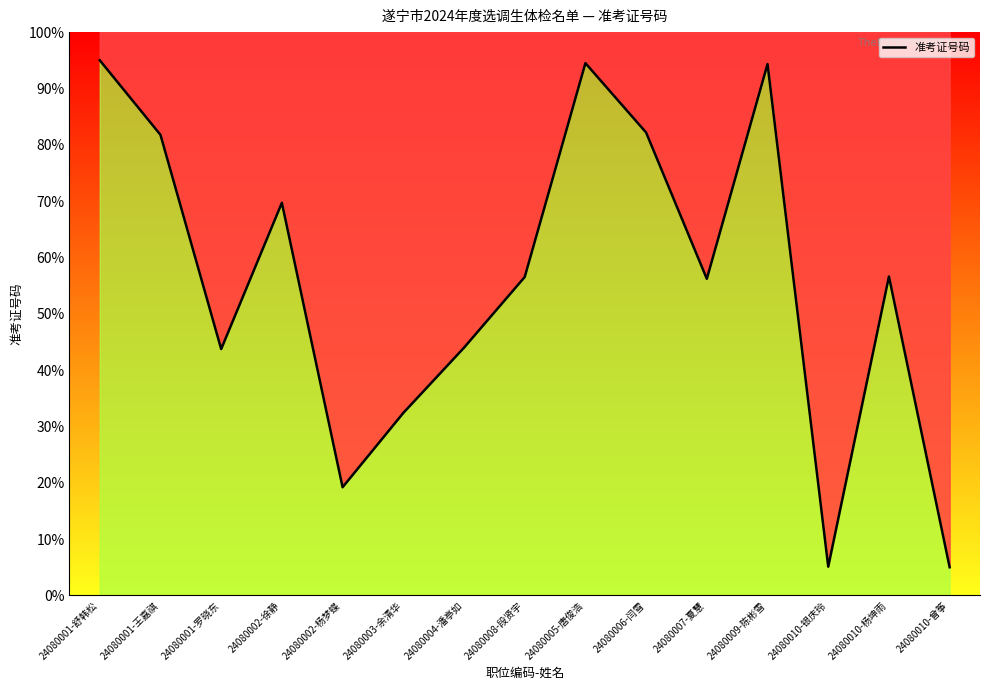

List the labels in order of value, largest first.

24080001-舒韩松, 24080005-唐俊浩, 24080009-陈彬雪, 24080006-闫雪, 24080001-王嘉祺, 24080002-徐静, 24080010-杨坤雨, 24080008-段贤宇, 24080007-夏慧, 24080004-潘亭如, 24080001-罗晓东, 24080003-余清华, 24080002-杨梦蝶, 24080010-银庆玲, 24080010-曾筝